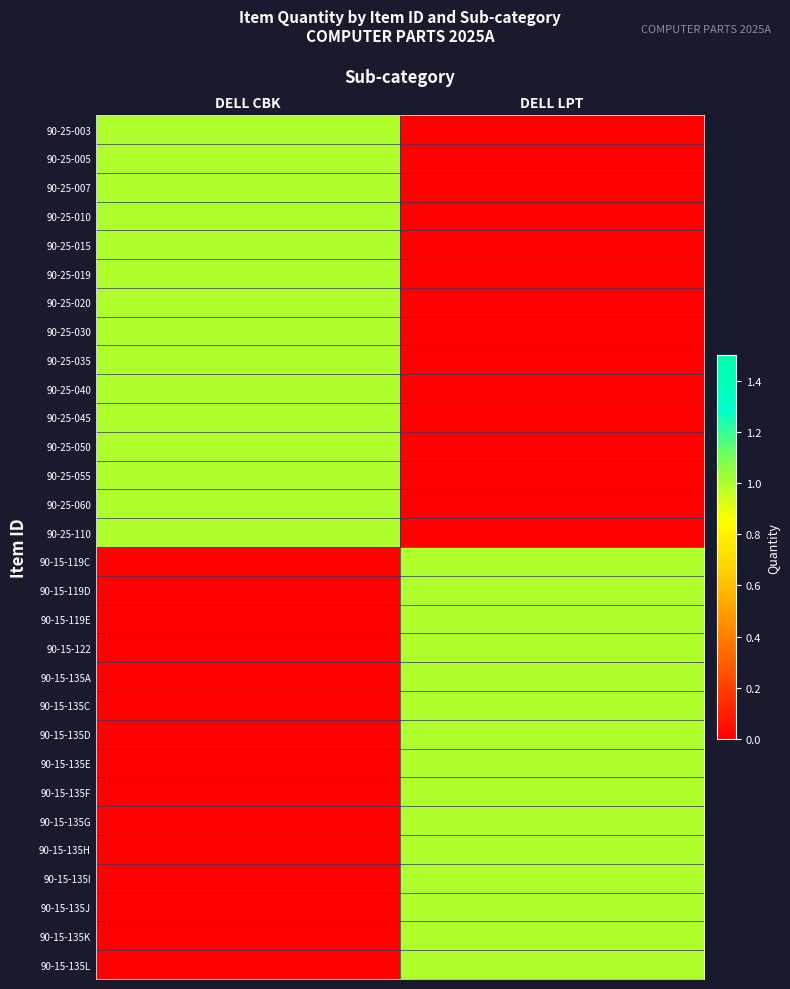

Which category has the lowest value across all series?

DELL LPT